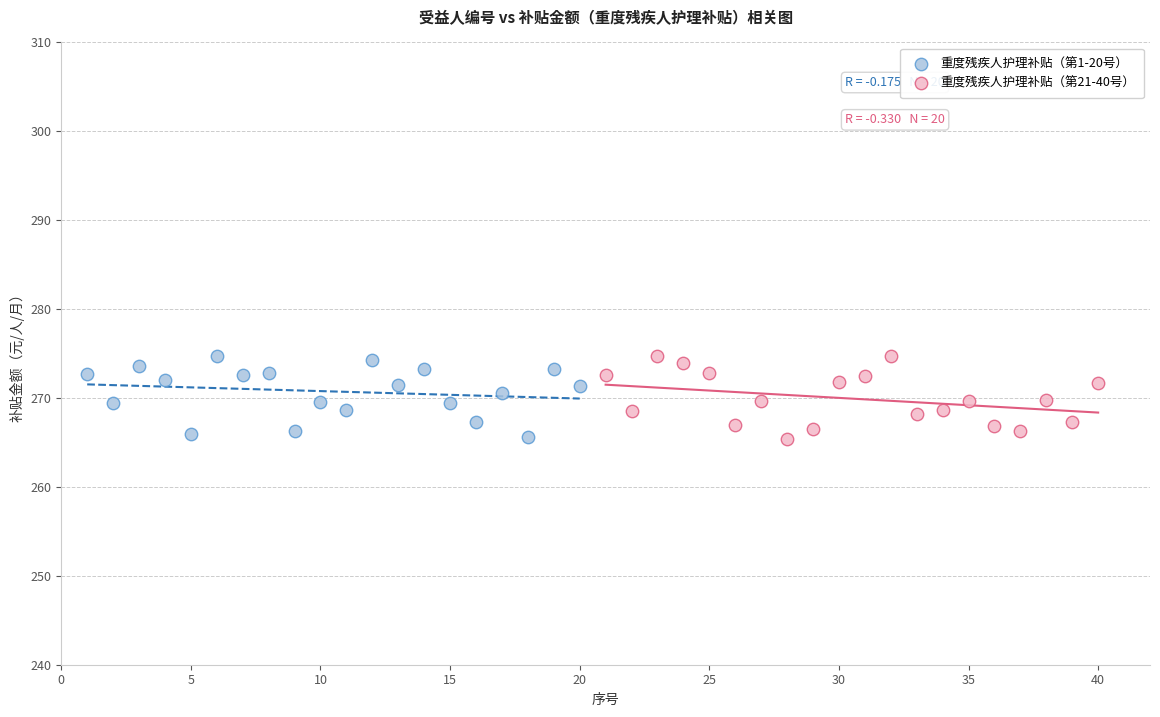

What are all the series names shown in the legend?

重度残疾人护理补贴（第1-20号）, 重度残疾人护理补贴（第21-40号）